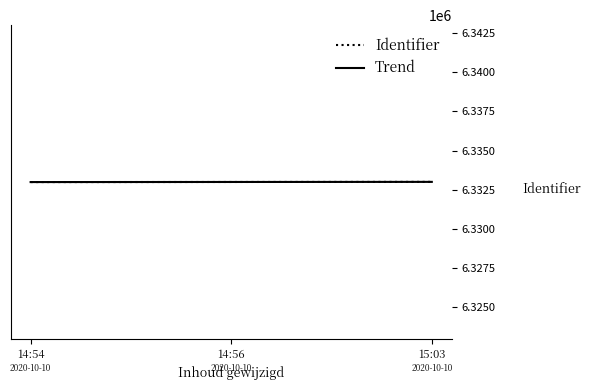

The value of Identifier at 14:56 is 8670537. True or false?

False